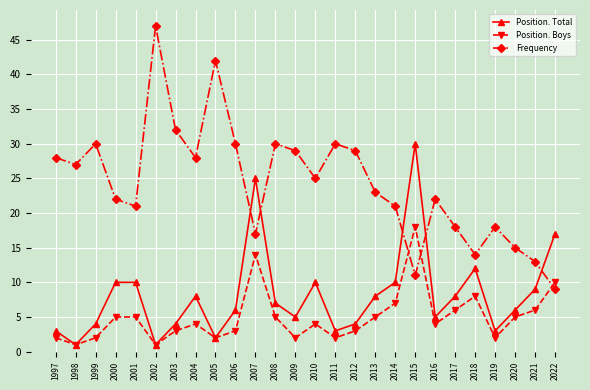

Which category has the highest value in the Position. Boys series?

2015